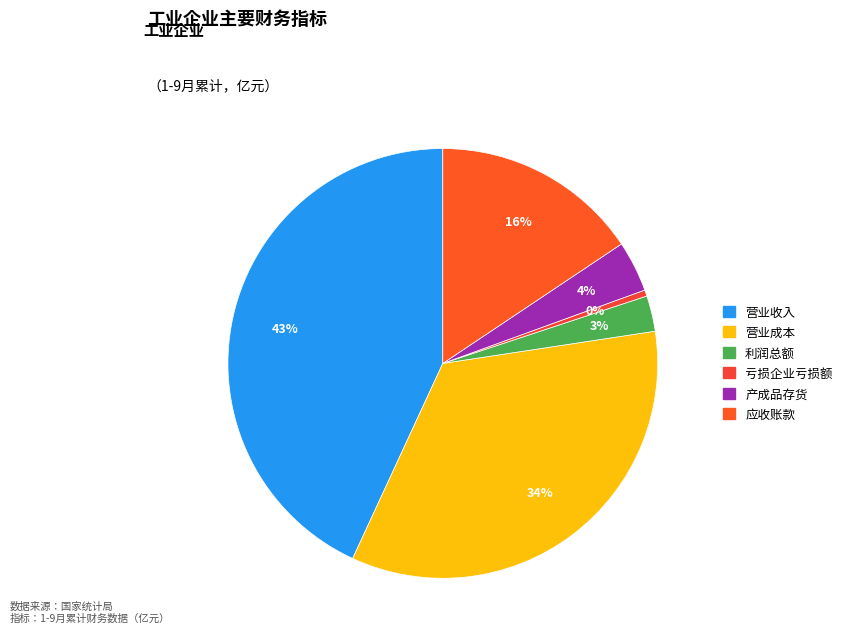

Rank the categories by value from highest to lowest.

营业收入, 营业成本, 应收账款, 产成品存货, 利润总额, 亏损企业亏损额